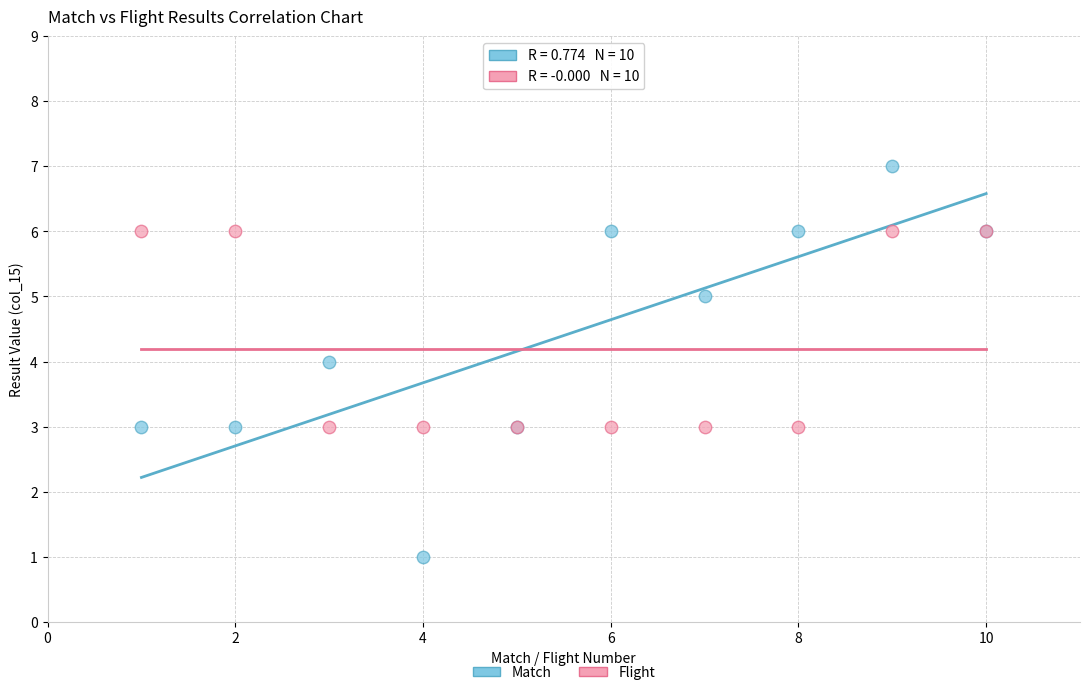

Which series reaches the minimum Y coordinate?

Match